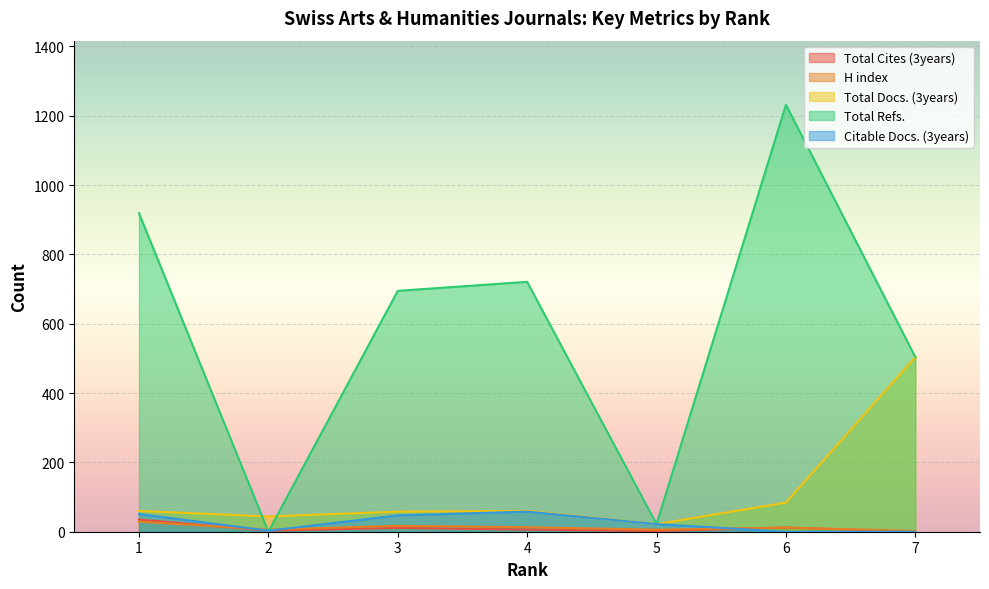

Which has a higher value, 3 or 4?

3